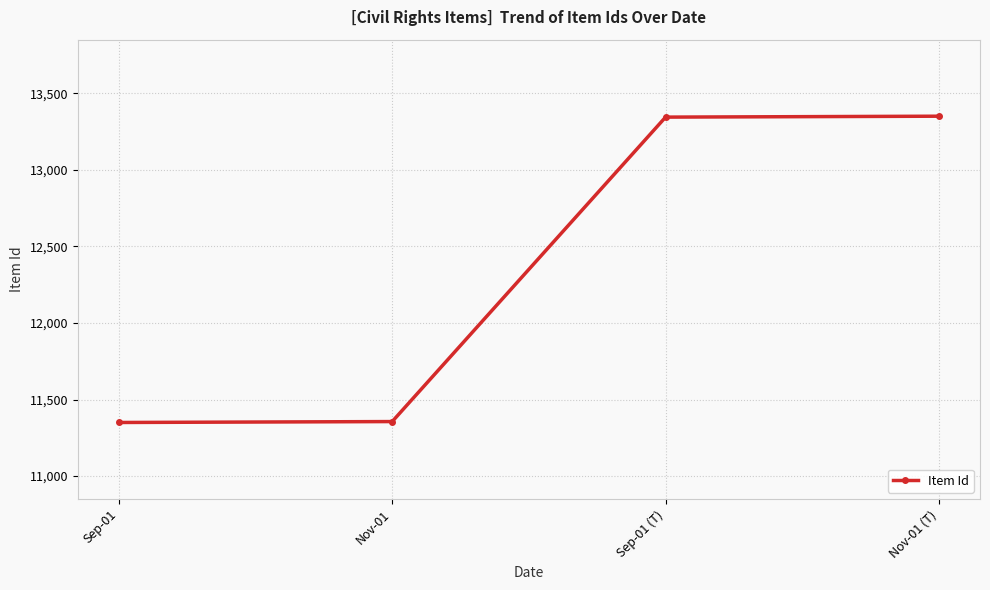

What position from the right is Sep-01 (T)?

2